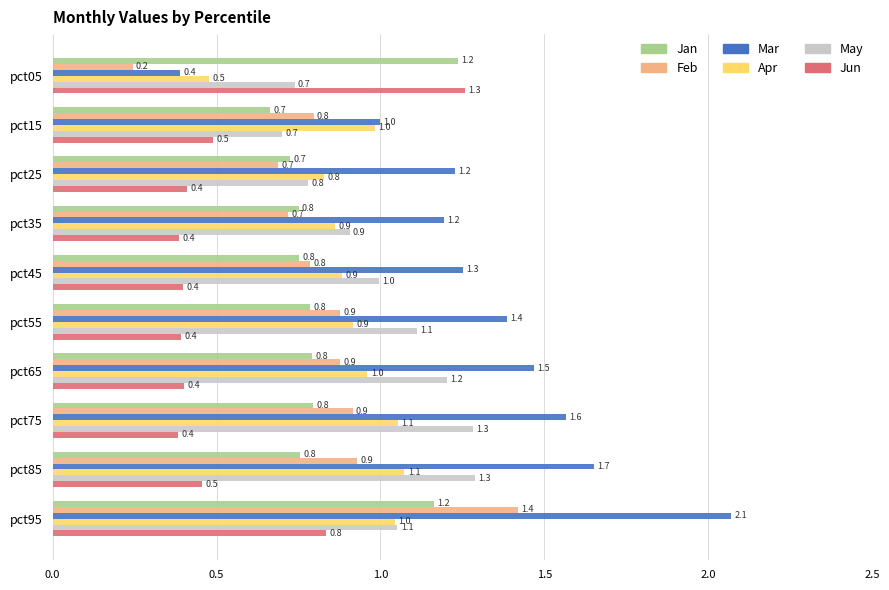

Rank the series at pct95 from lowest to highest value.

Jun, Apr, May, Jan, Feb, Mar